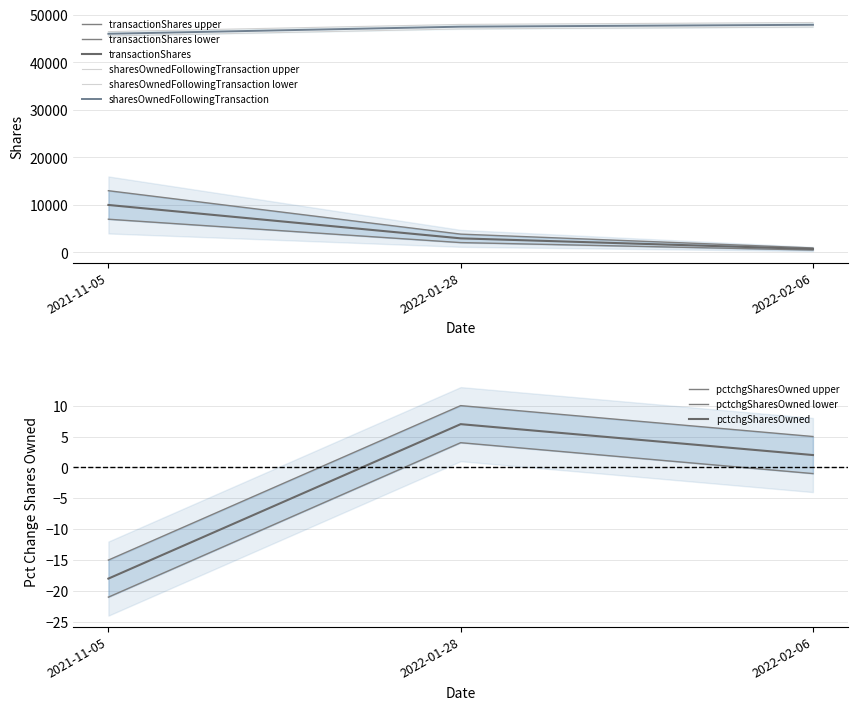

How many categories are shown in the chart?

3